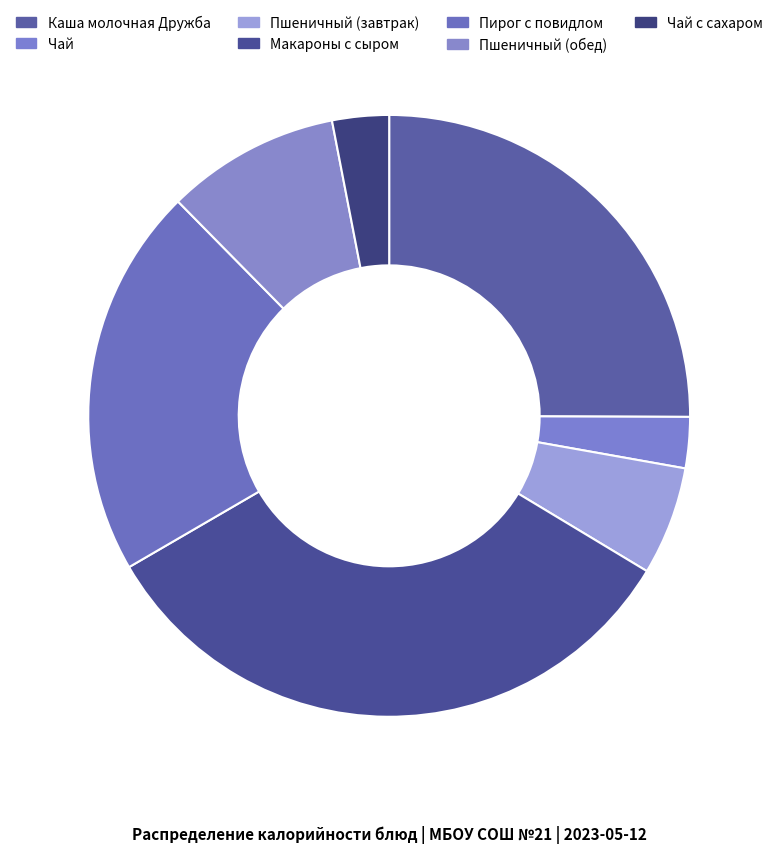

What is the smallest slice in the pie chart?

Чай